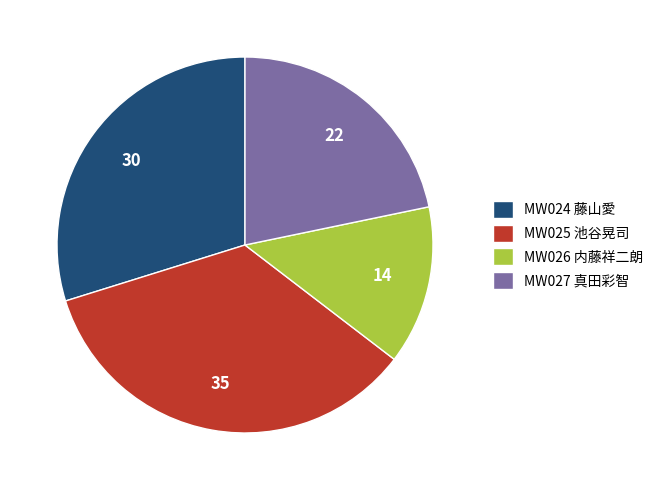

Rank the categories by value from lowest to highest.

MW026 内藤祥二朗, MW027 真田彩智, MW024 藤山愛, MW025 池谷晃司